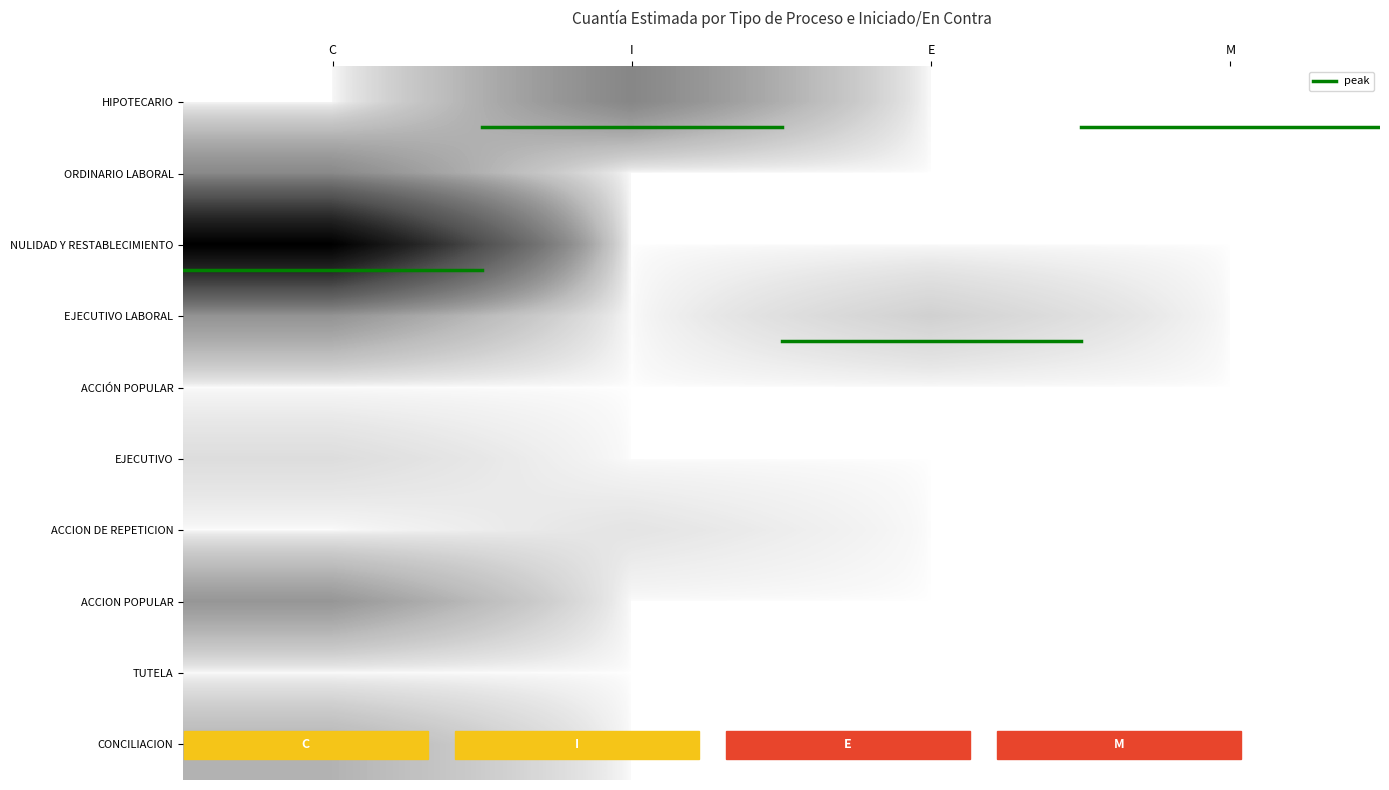

What is the total value across all series at E?

62005466